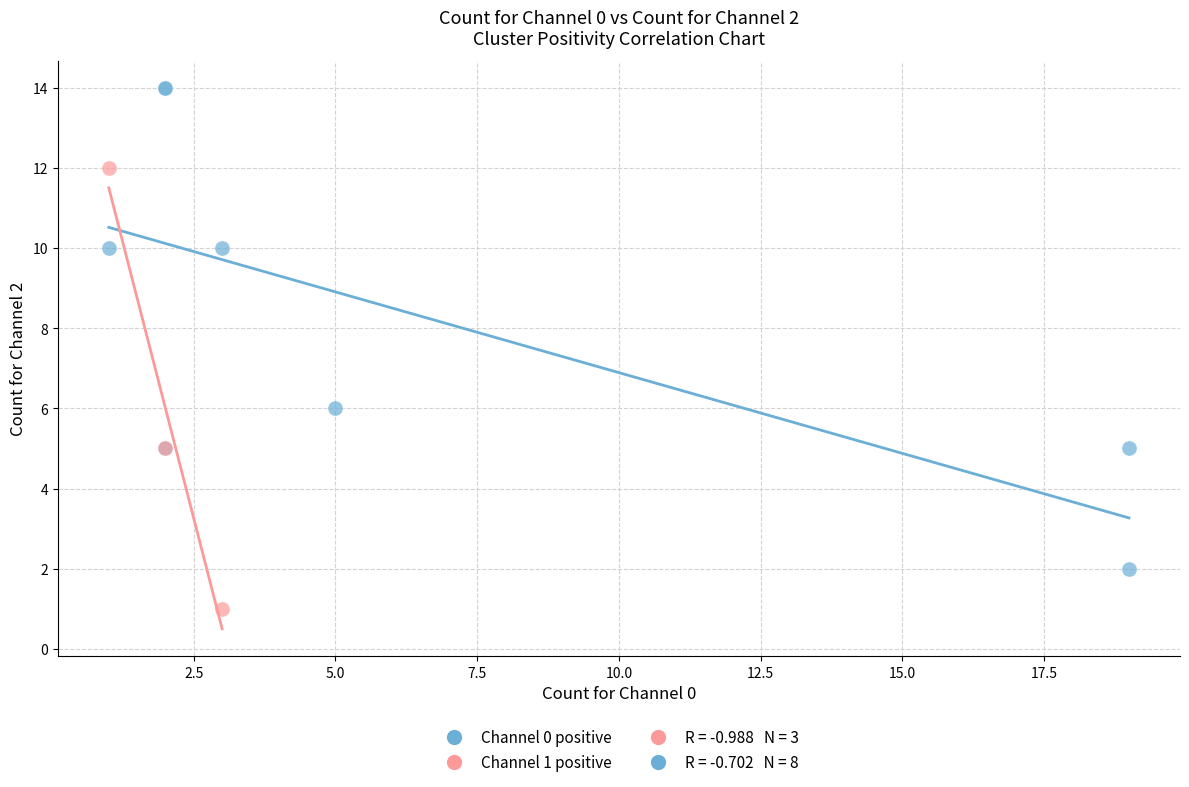

Which series has the largest Y range (max minus min)?

Channel 0 positive